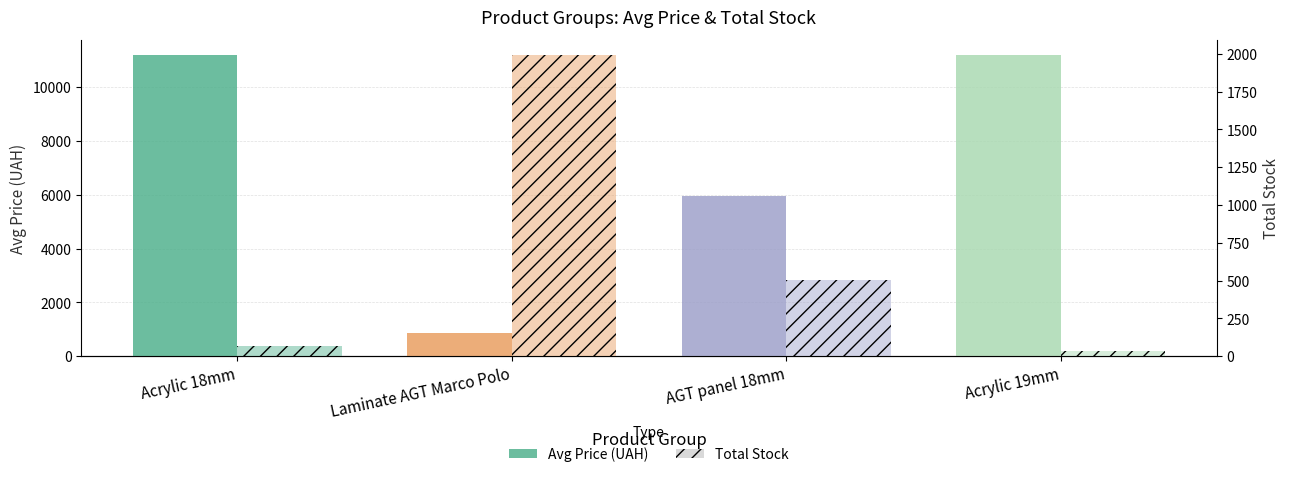

Rank the categories by Total Stock value from lowest to highest.

Acrylic 19mm, Acrylic 18mm, AGT panel 18mm, Laminate AGT Marco Polo